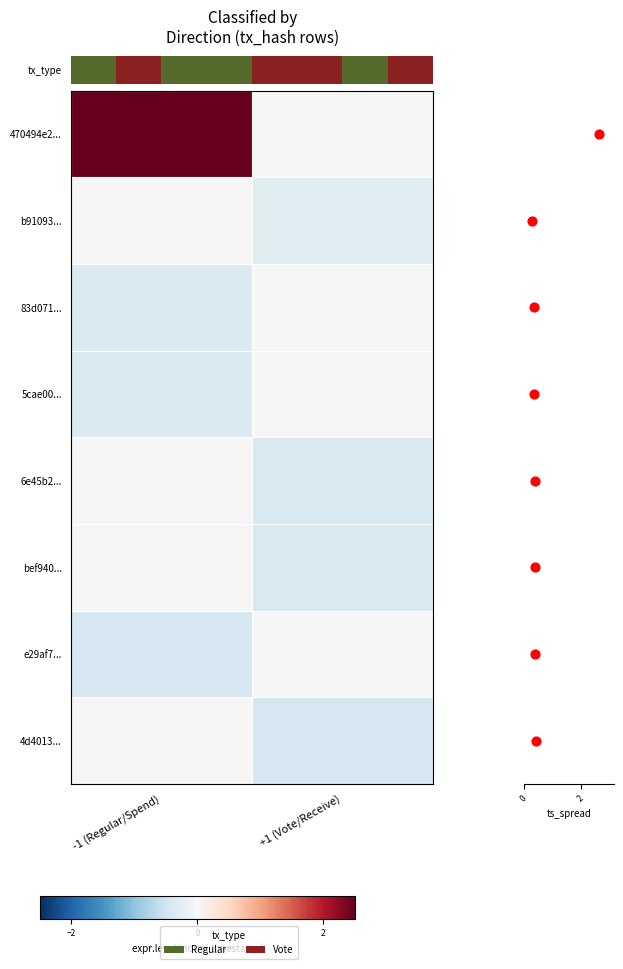

What is the sum of the row_0 values at -1 (Regular/Spend) and +1 (Vote/Receive)?

2.6